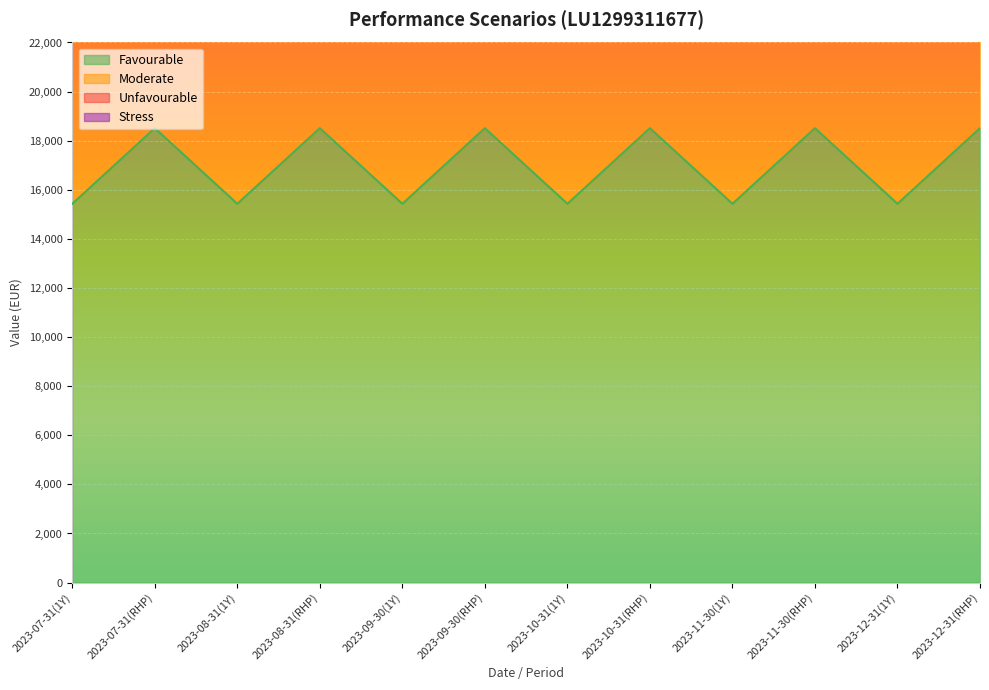

The value of Favourable at 2023-10-31(1Y) is 15430. True or false?

True